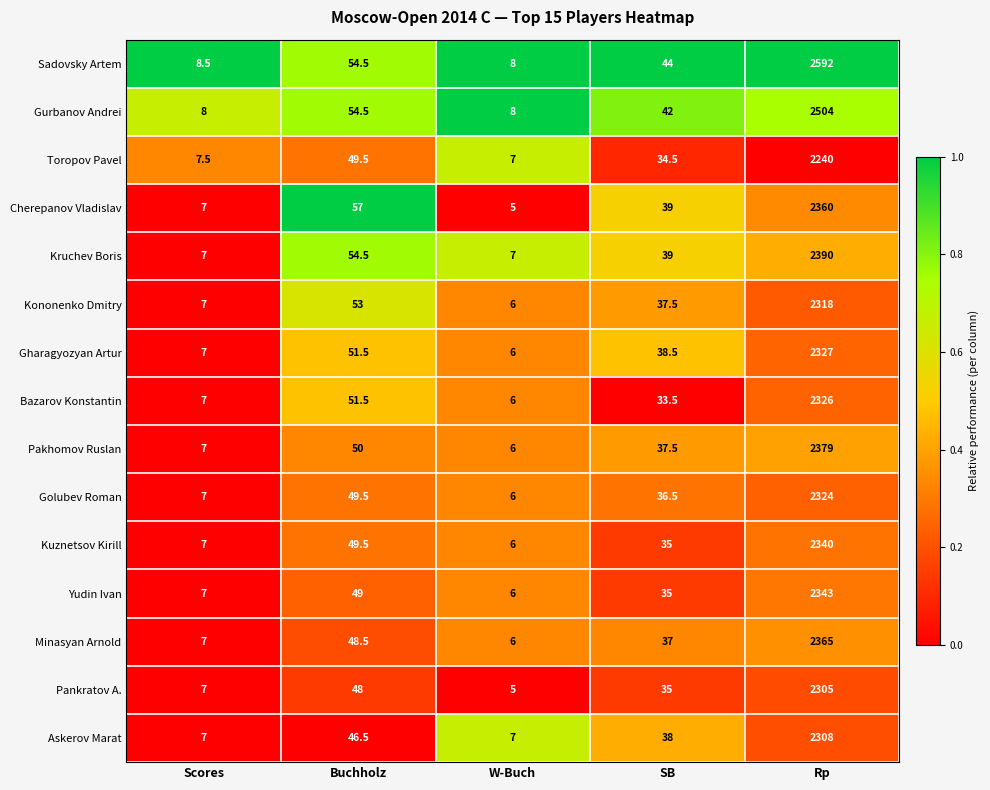

What is the difference between the highest and lowest values at Scores?

1.5